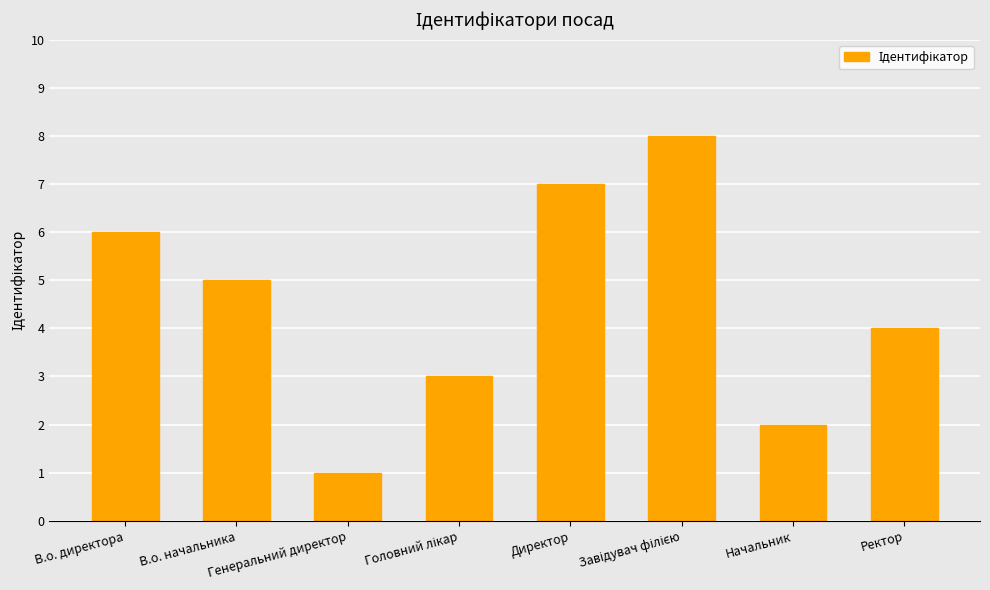

True or false: the data shows 4 at Ректор.

True